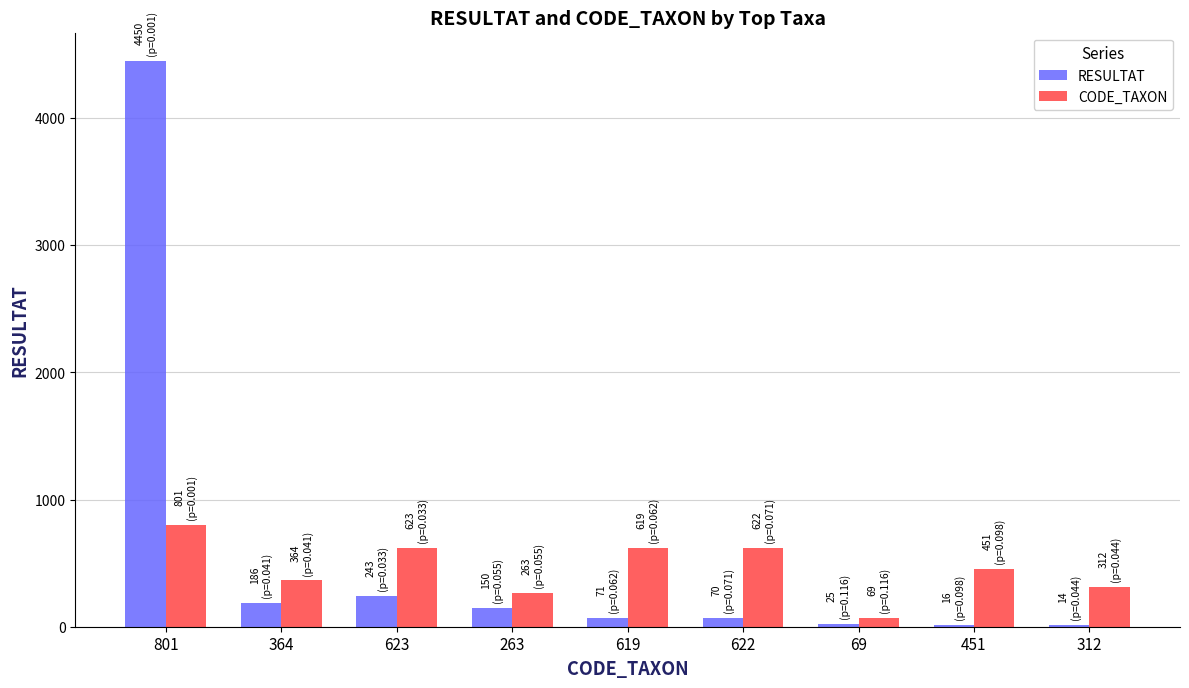

Are the bars horizontal?

No